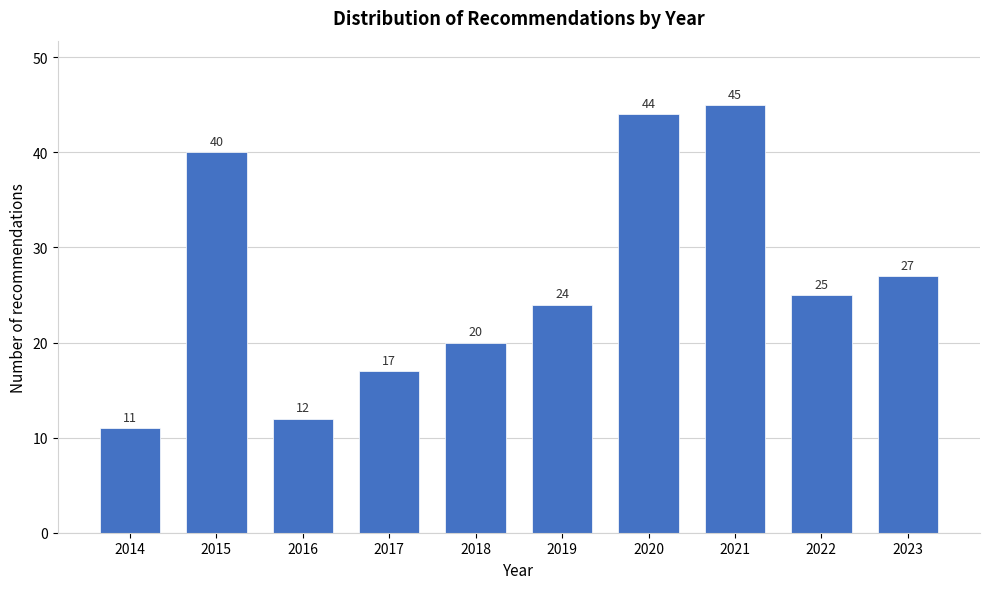

Reading left to right, list all the values displayed in this chart.

2014=11	2015=40	2016=12	2017=17	2018=20	2019=24	2020=44	2021=45	2022=25	2023=27